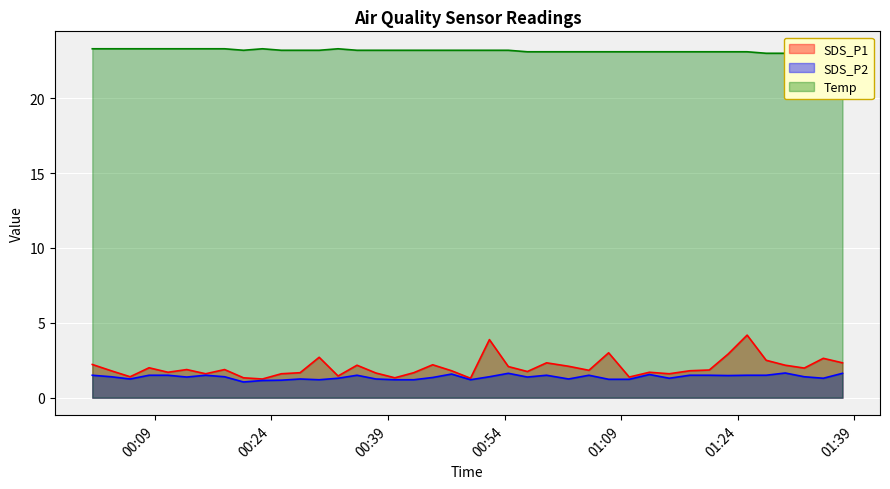

What is the label of the 29th point from the left?

2023/05/13 01:10:02